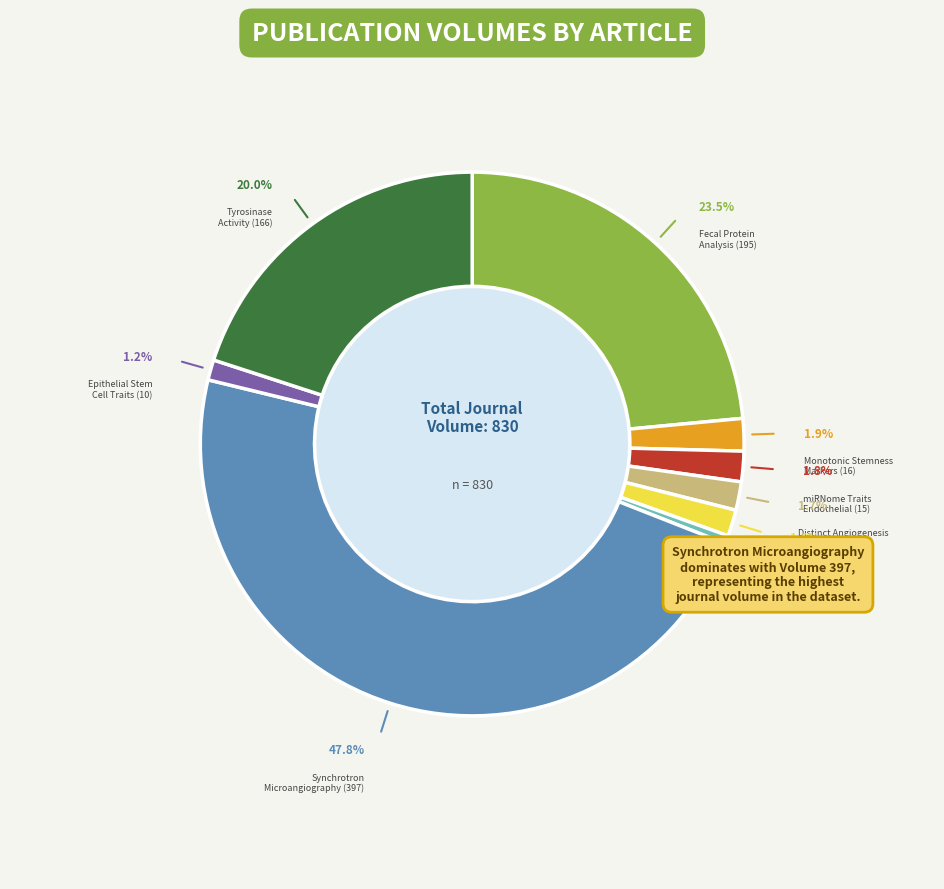

Is there any slice that represents more than half of the pie?

No